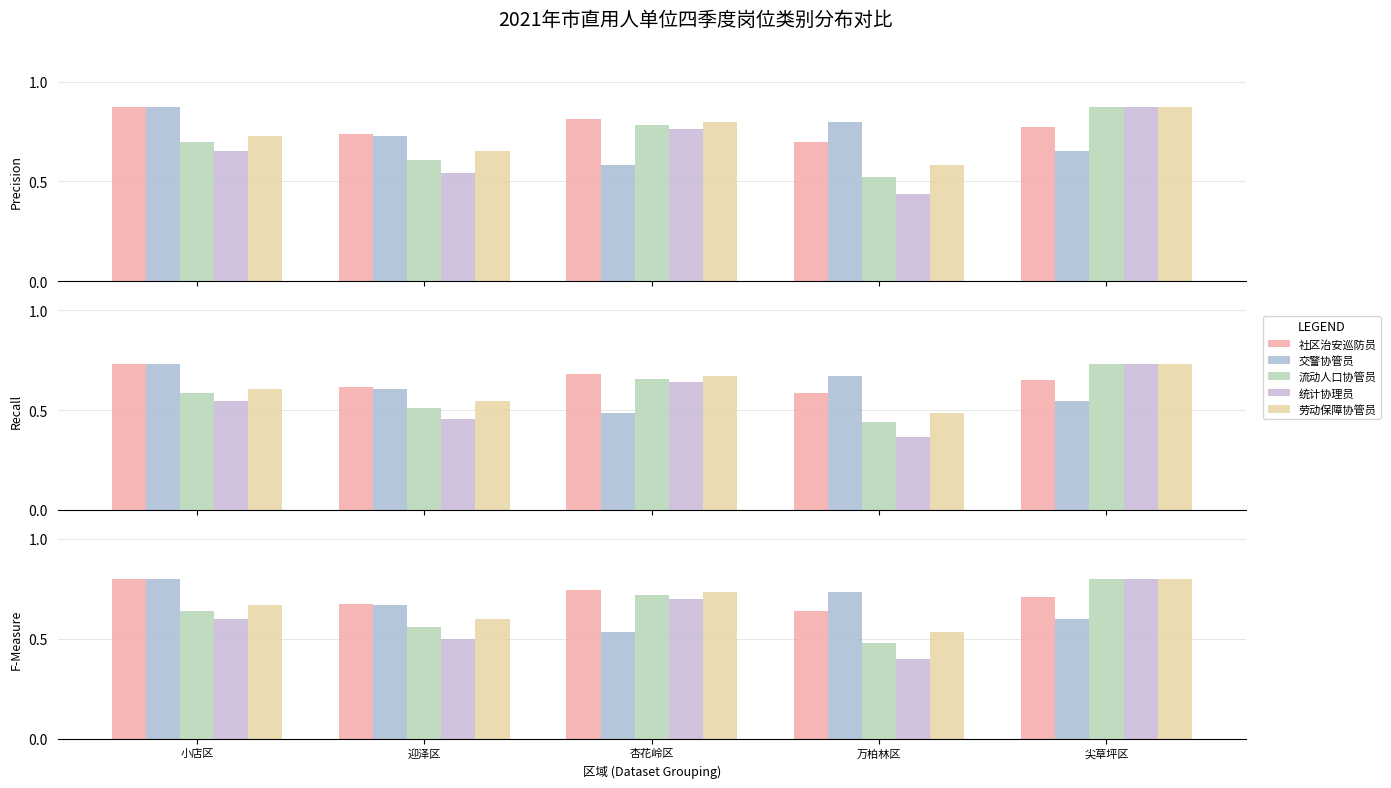

At which label is 交警协管员 closest to 0?

杏花岭区